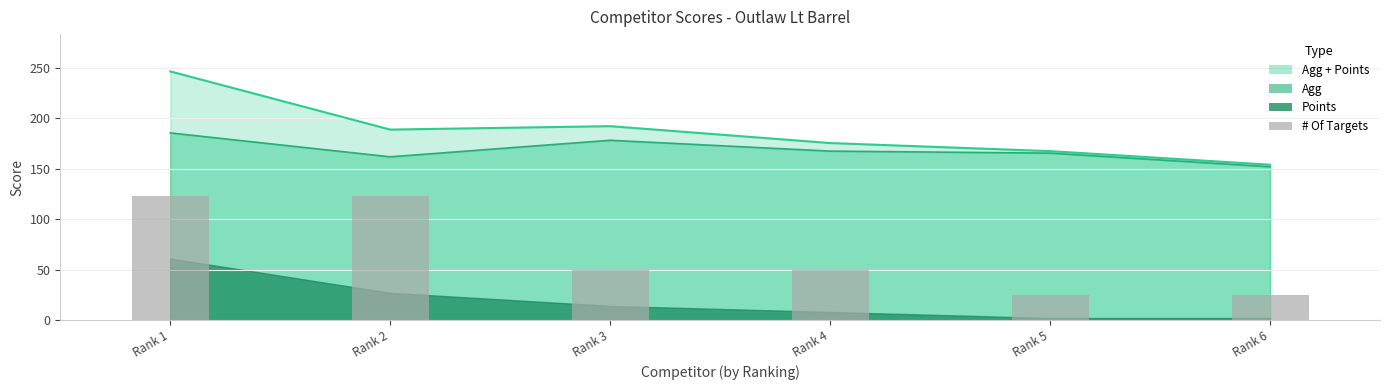

Does the chart contain any negative values?

No